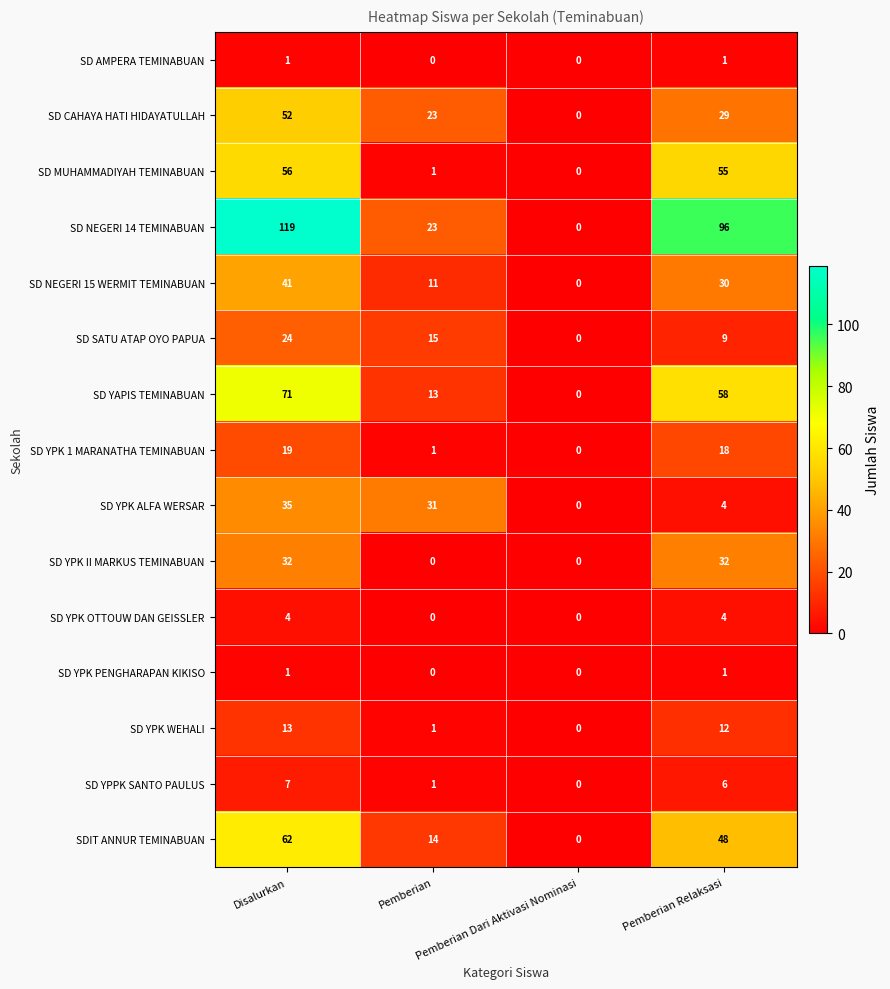

What is the sum of all SD MUHAMMADIYAH TEMINABUAN values?

112